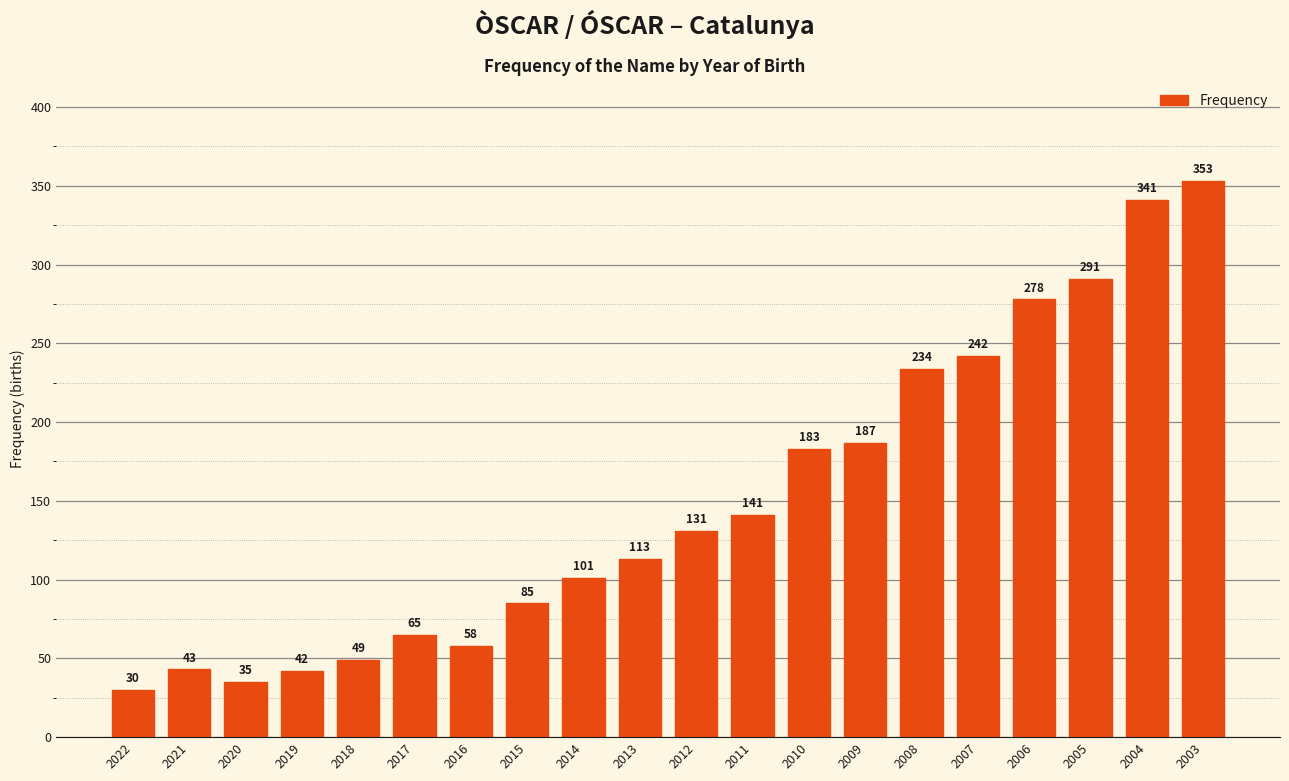

The value at 2004 is 524. True or false?

False